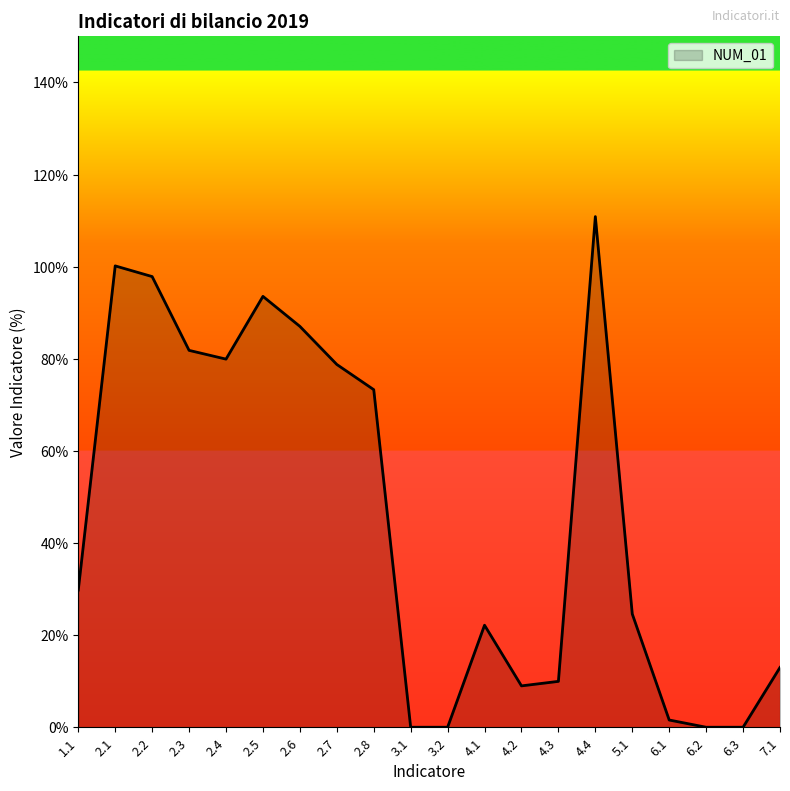

What is the greatest value displayed?

110.9